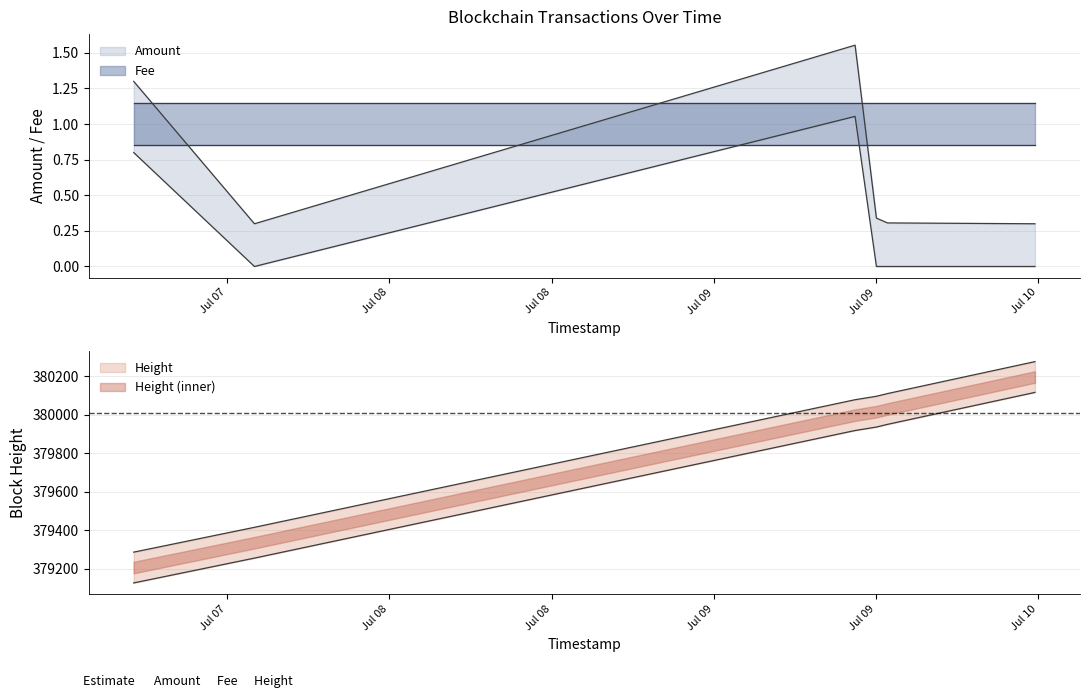

What is the label of the 4th point from the left?

2017-07-09 20:02:18